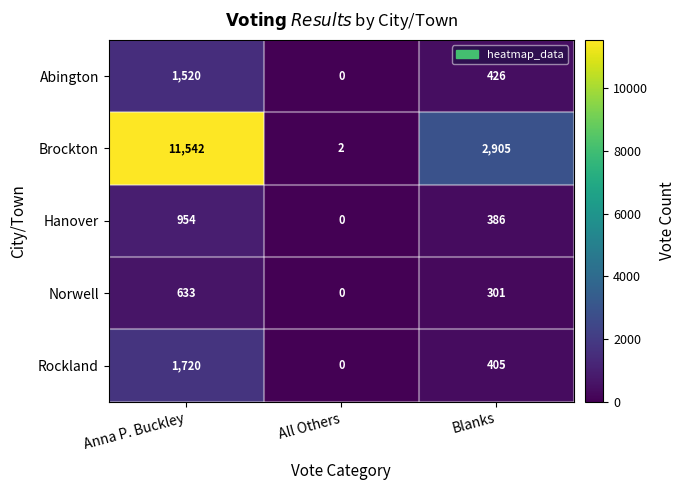

Which series has the largest range (max minus min)?

Brockton